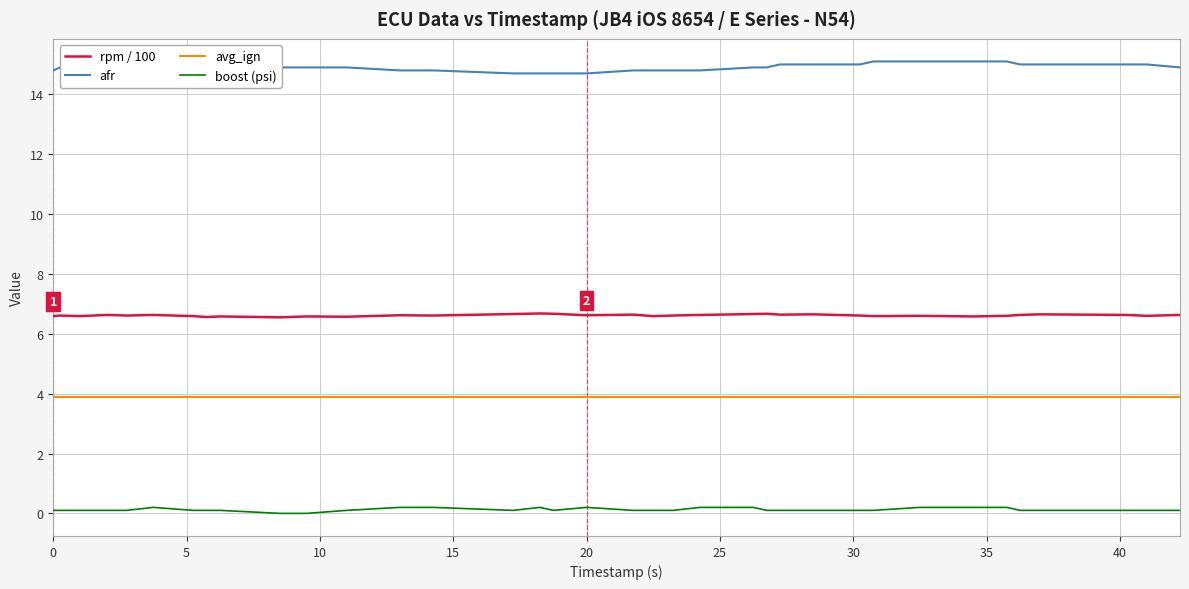

True or false: afr and boost (psi) intersect in this chart.

False